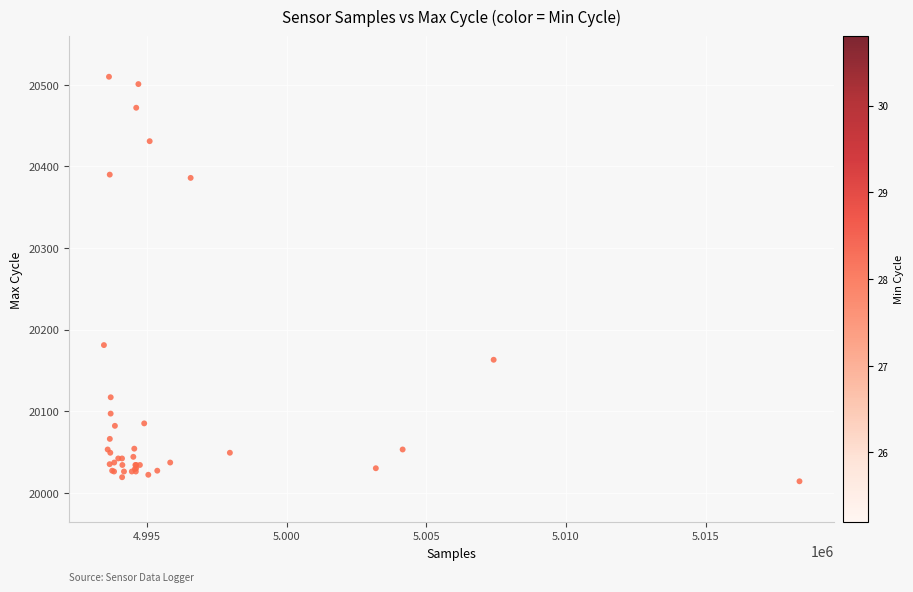

What Y value in the scatter plot is closest to 20262?

20181